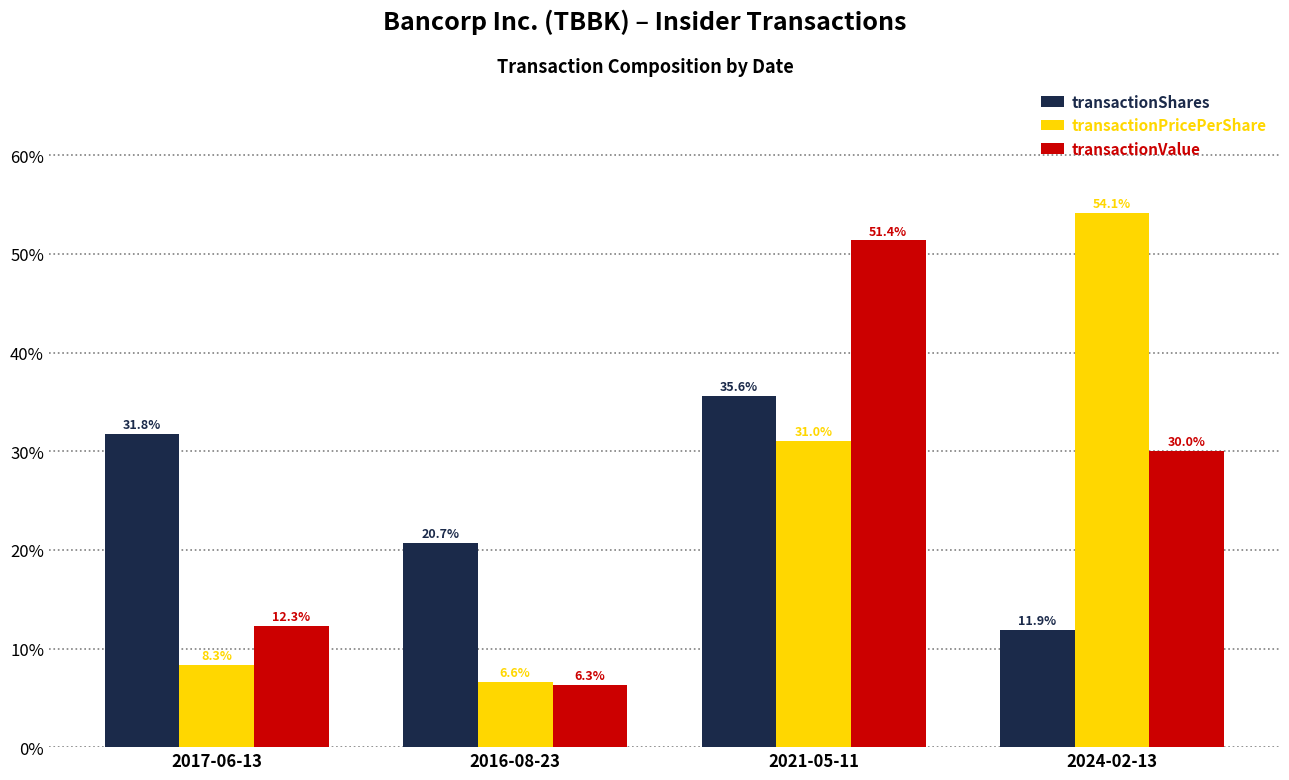

At 2017-06-13, list the series in order from largest to smallest.

transactionShares, transactionValue, transactionPricePerShare